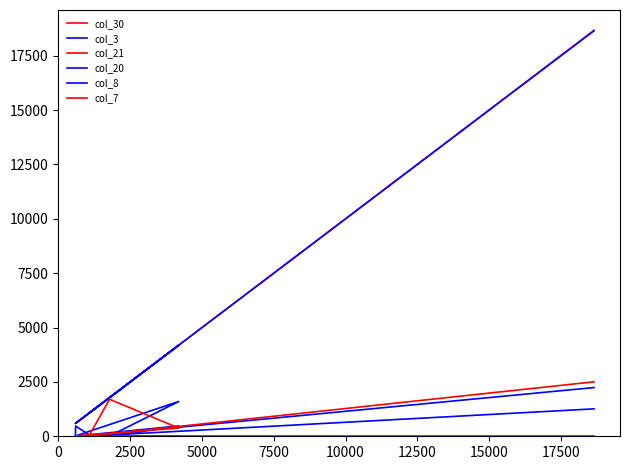

How many interior local valleys does the col_3 series have?

3